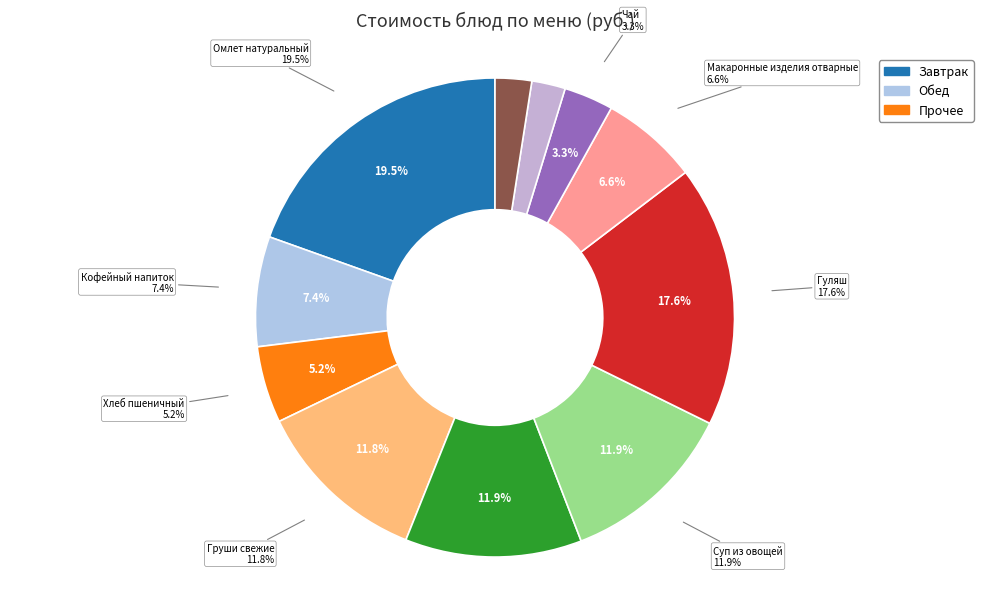

Count the number of slices in the pie.

11